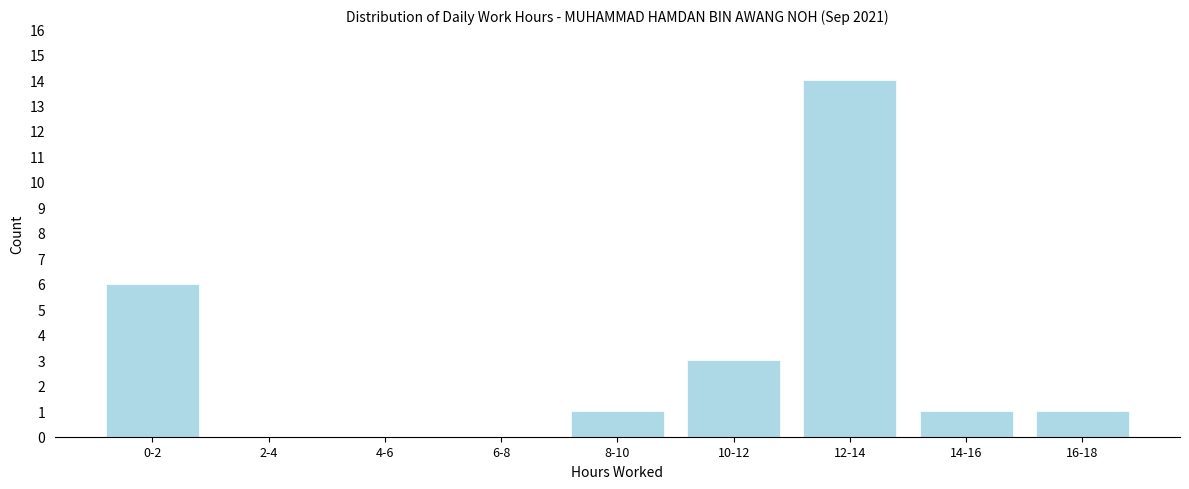

Reading left to right, extract all data points from this chart.

0-2=6	2-4=0	4-6=0	6-8=0	8-10=1	10-12=3	12-14=14	14-16=1	16-18=1